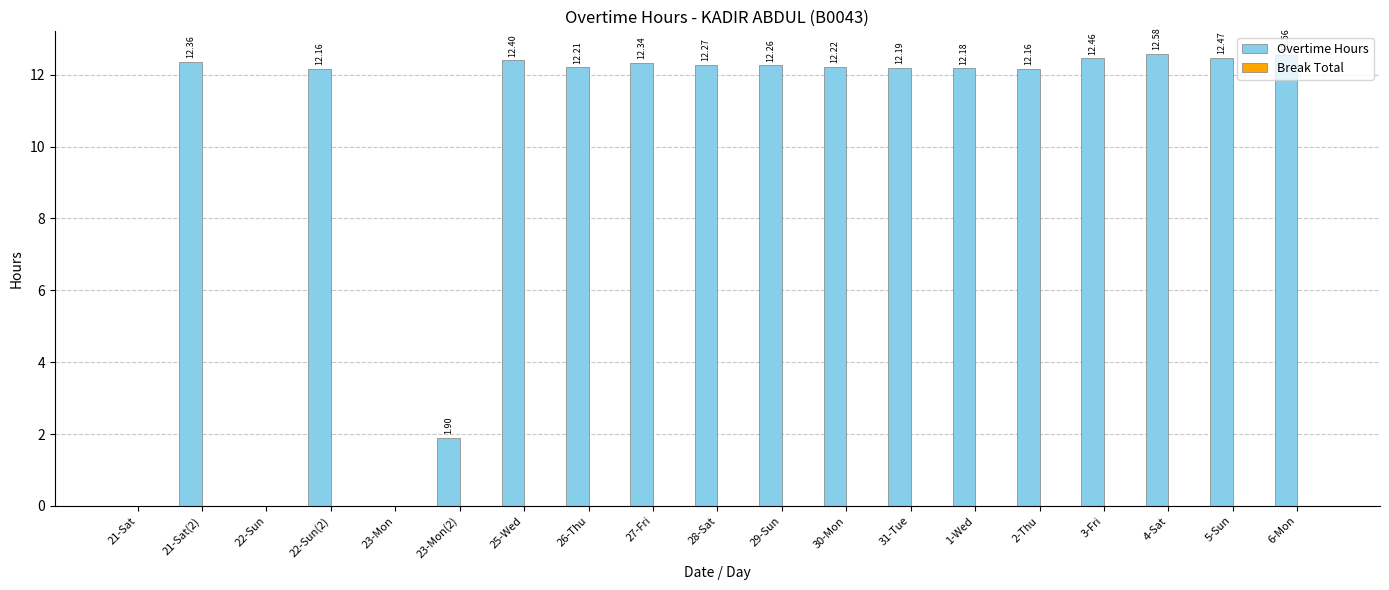

What is the change in value from 25-Wed to 4-Sat?

+0.2